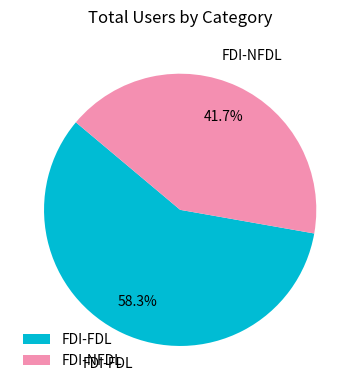

What is the smallest slice in the pie chart?

FDI-NFDL